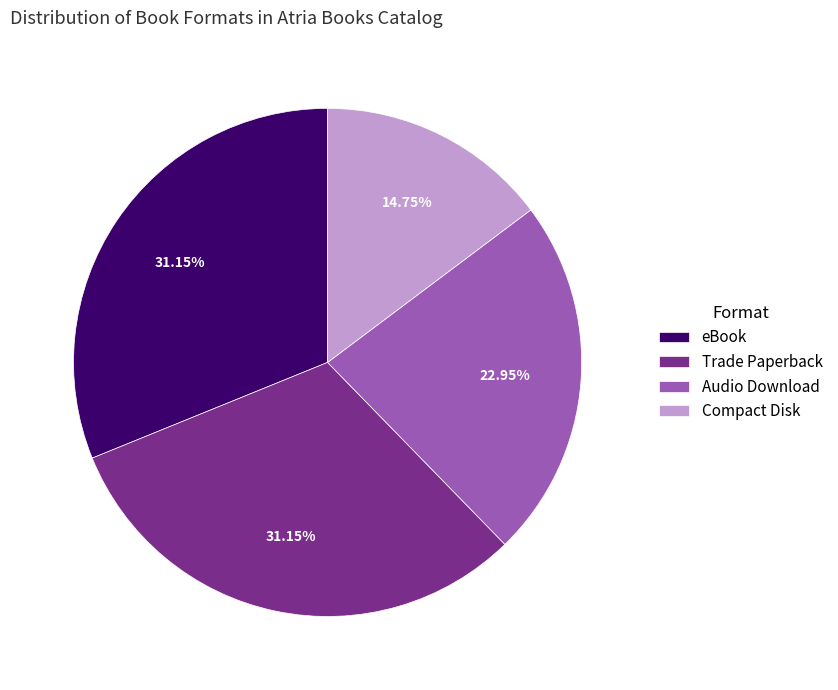

Combined, do eBook and Trade Paperback account for over 50%?

Yes